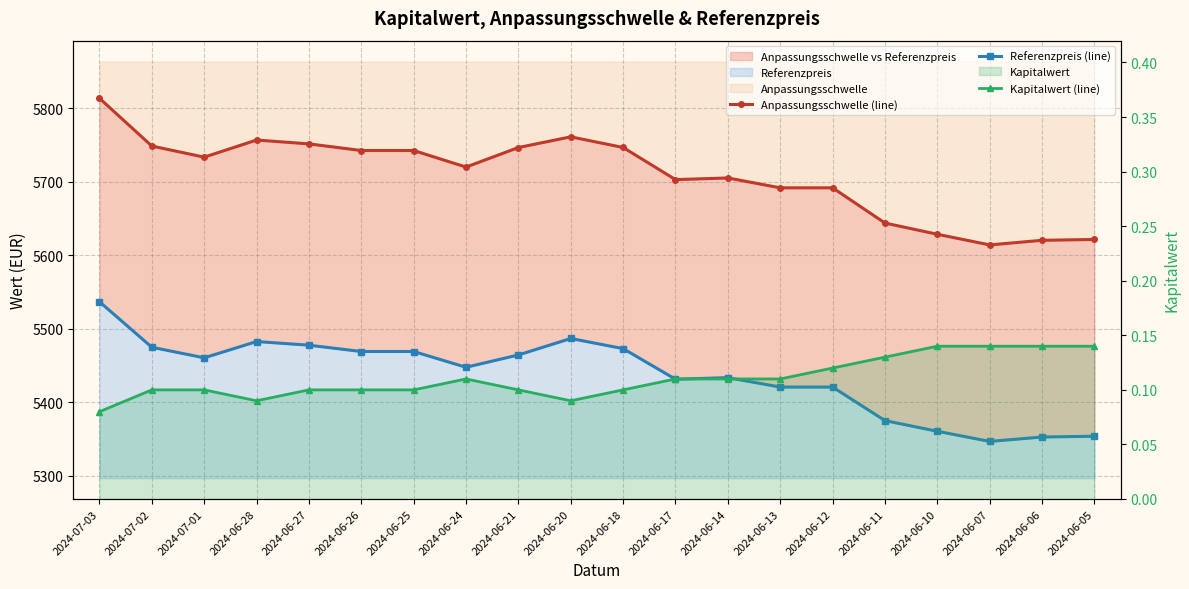

Does the chart display data point markers on the line(s)?

Yes